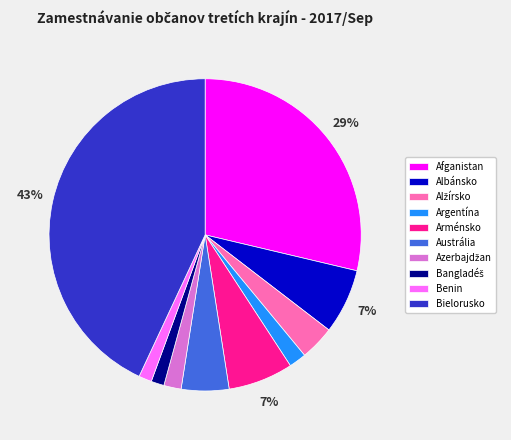

Does Albánsko represent more than half of the total?

No